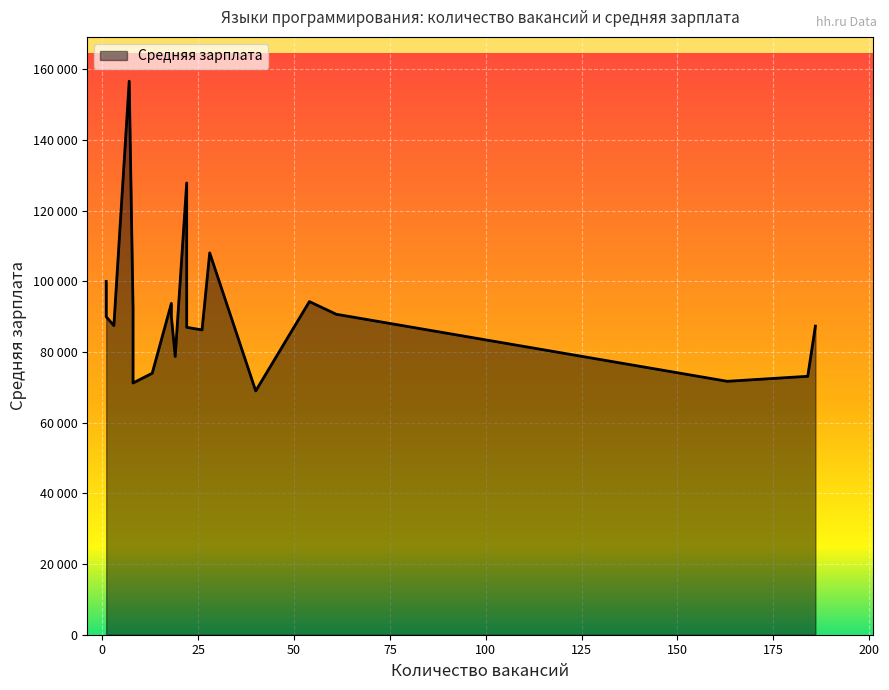

Is it true that the value at C++ is 94286?

True